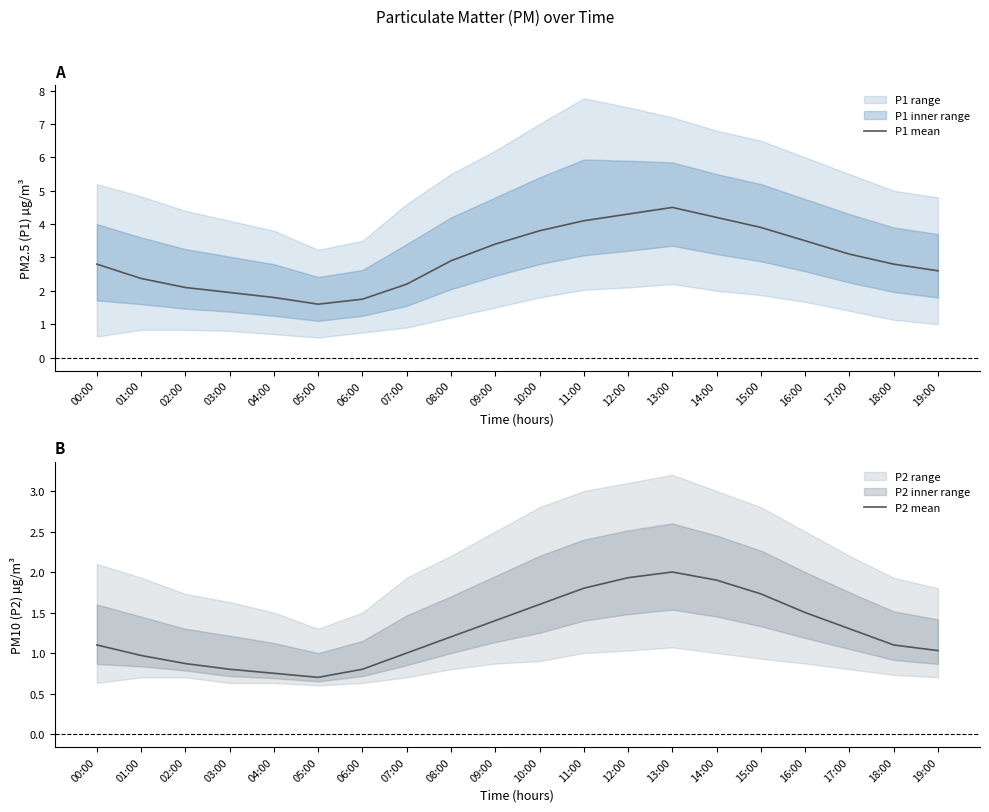

Reading right to left, list all the values displayed in this chart.

P1 mean: 19:00=2.6	18:00=2.8	17:00=3.1	16:00=3.5	15:00=3.9	14:00=4.2	13:00=4.5	12:00=4.3	11:00=4.1	10:00=3.8	09:00=3.4	08:00=2.9	07:00=2.2	06:00=1.8	05:00=1.6	04:00=1.8	03:00=1.9	02:00=2.1	01:00=2.4	00:00=2.8
P2 mean: 19:00=1.0	18:00=1.1	17:00=1.3	16:00=1.5	15:00=1.7	14:00=1.9	13:00=2.0	12:00=1.9	11:00=1.8	10:00=1.6	09:00=1.4	08:00=1.2	07:00=1.0	06:00=0.8	05:00=0.7	04:00=0.8	03:00=0.8	02:00=0.9	01:00=1.0	00:00=1.1